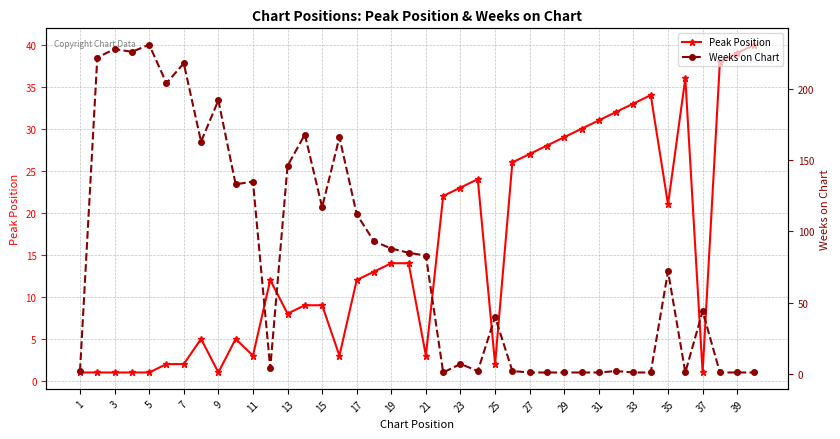

How many values in the Peak Position series exceed 13?

19